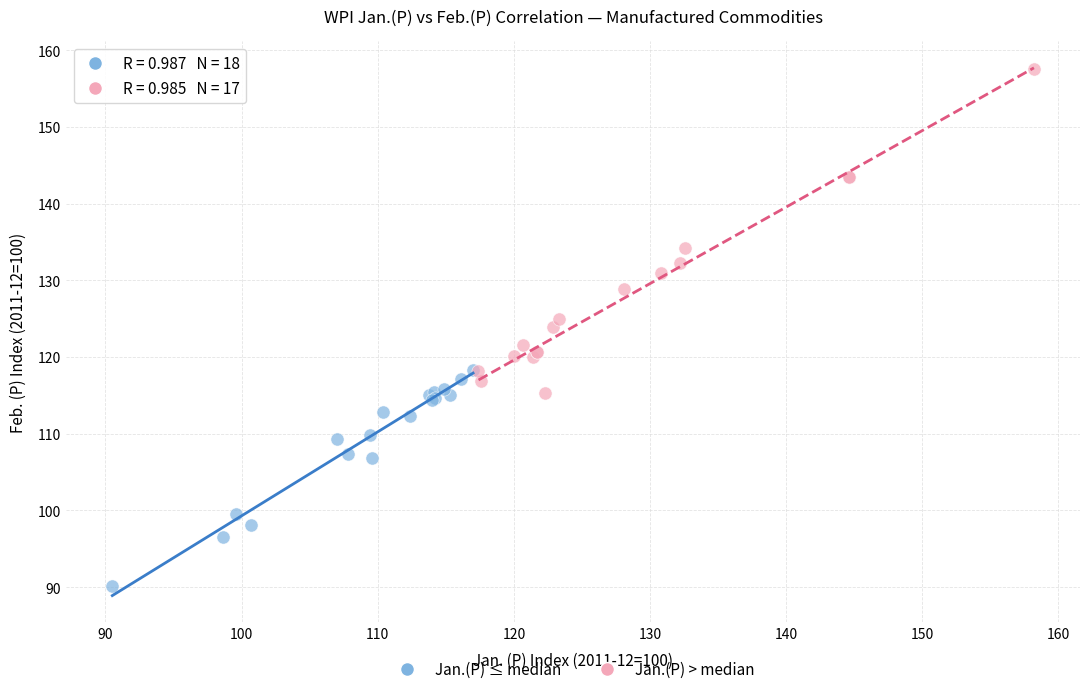

Which series contains the lowest Y value?

Jan.(P) ≤ median